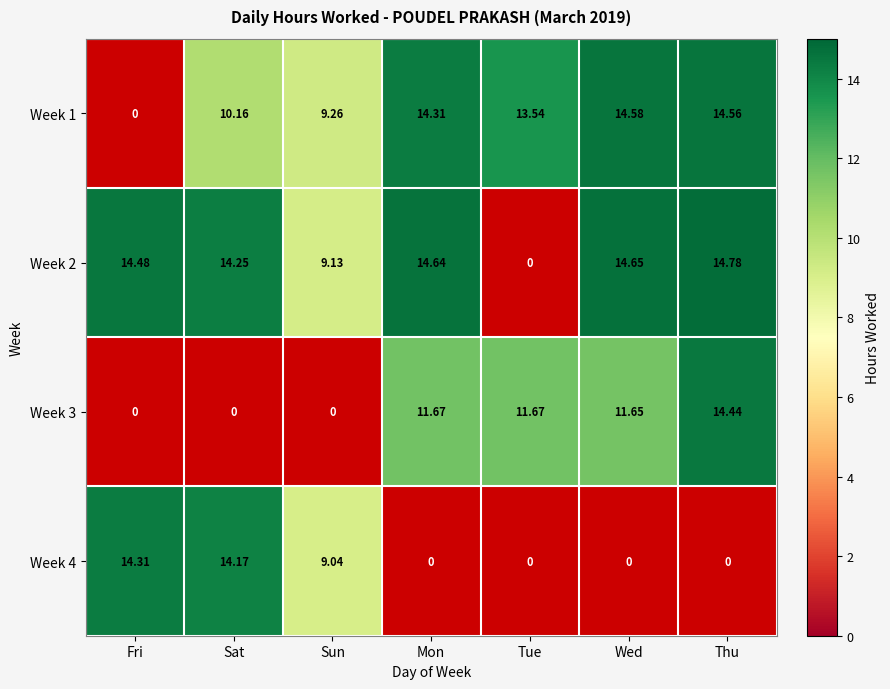

What is the sum of the Week 2 values at Wed and Sun?

23.8